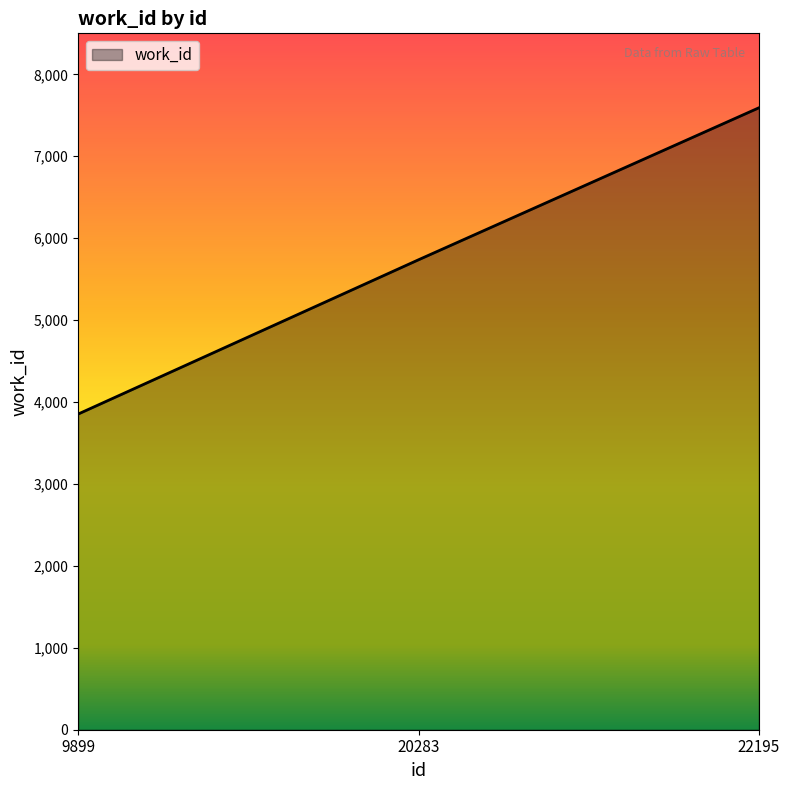

True or false: the data shows 9983 at 22195.

False